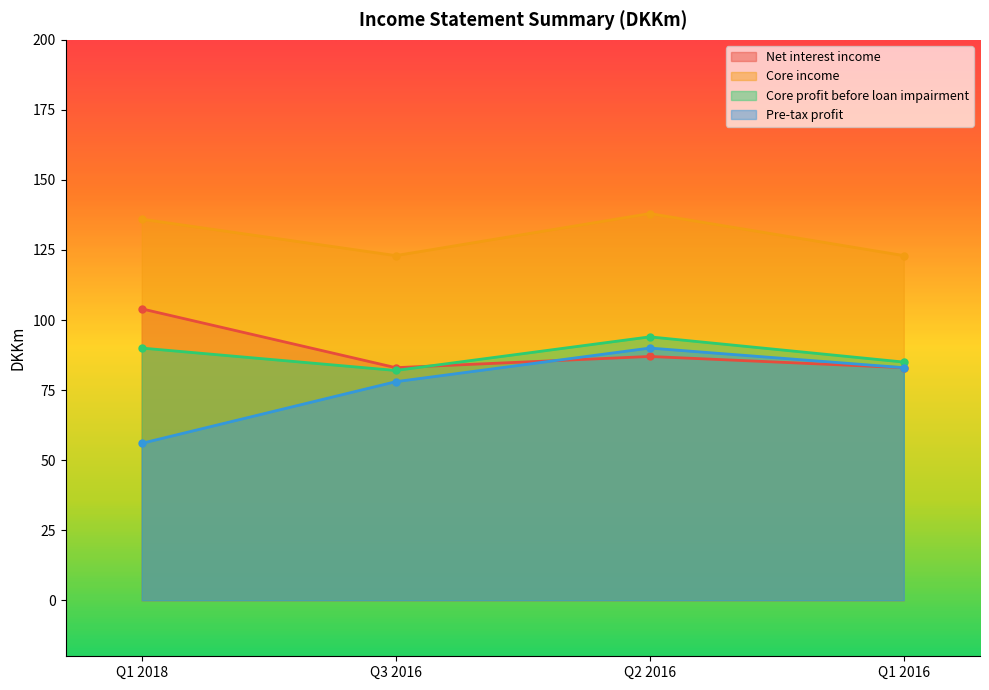

Between Q2 2016 and Q3 2016, which is larger?

Q2 2016